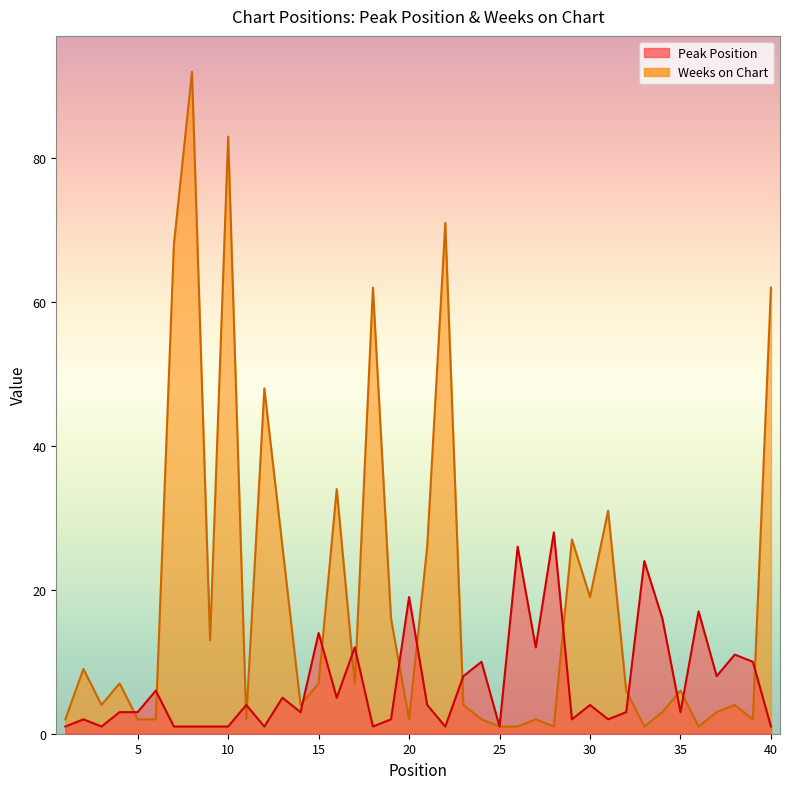

Between which two adjacent categories do Weeks on Chart and Peak Position first intersect?

4 and 5